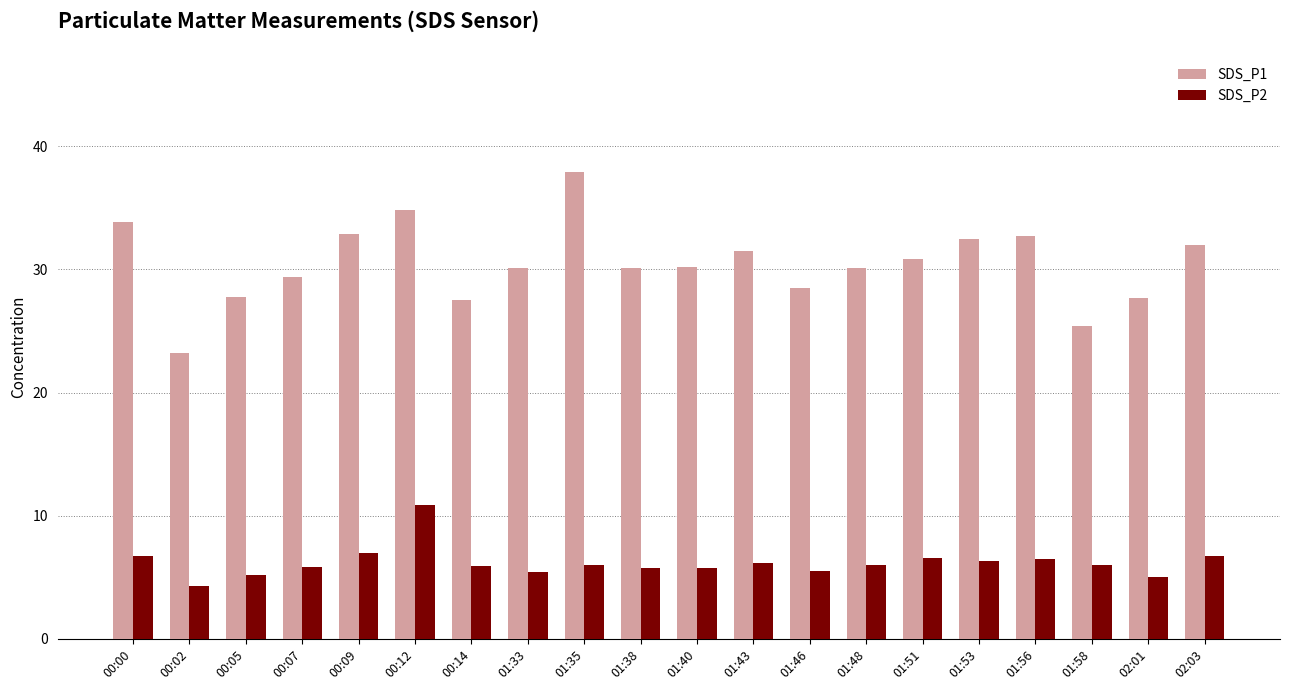

How many series are shown in this chart?

2